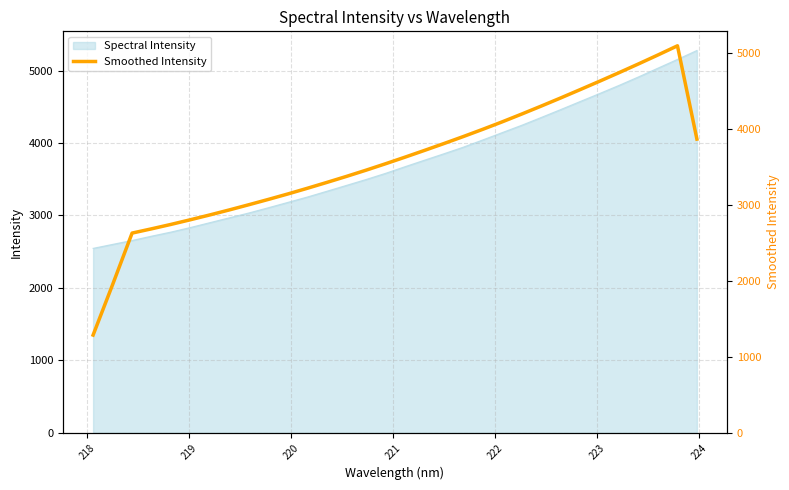

What is the maximum value for Spectral Intensity?

5277.0